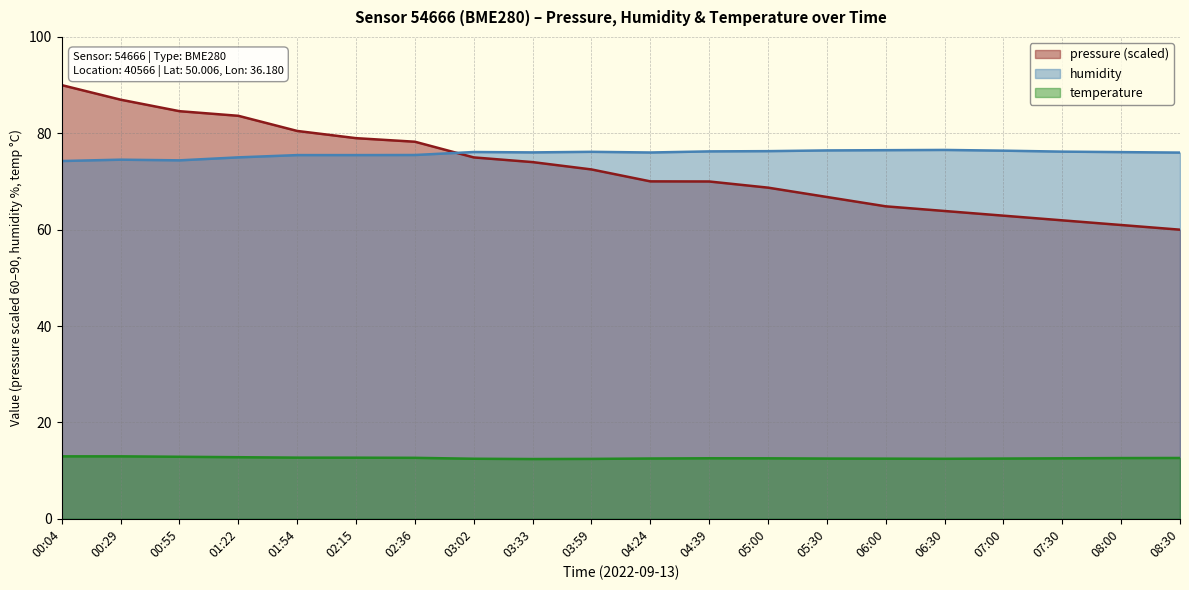

At which label does humidity first exceed 76?

03:02